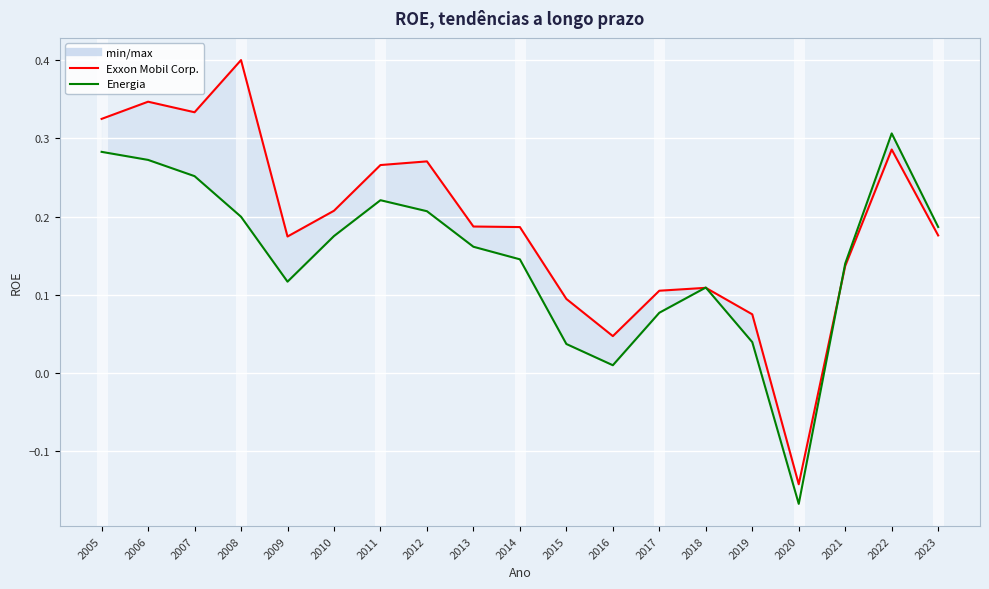

Reading left to right, list all the values displayed in this chart.

Exxon Mobil Corp.: 0.3	0.3	0.3	0.4	0.2	0.2	0.3	0.3	0.2	0.2	0.1	0.0	0.1	0.1	0.1	-0.1	0.1	0.3	0.2
Energia: 0.3	0.3	0.3	0.2	0.1	0.2	0.2	0.2	0.2	0.1	0.0	0.0	0.1	0.1	0.0	-0.2	0.1	0.3	0.2